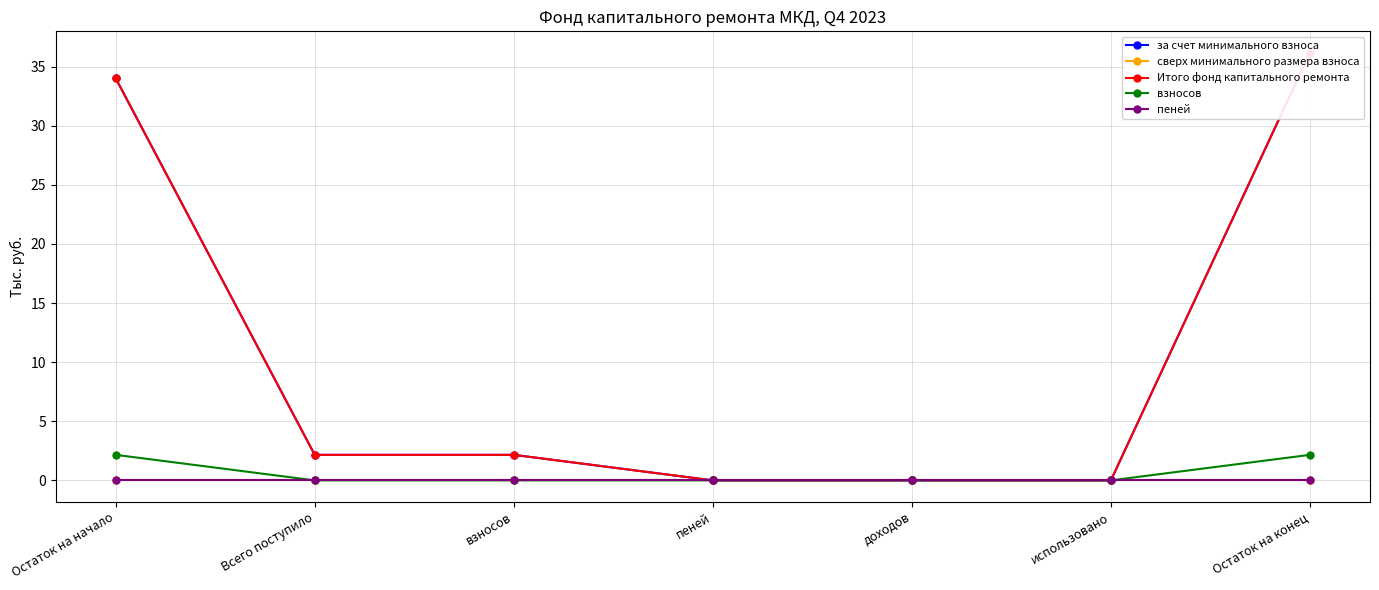

What is the greatest value displayed?

36.2